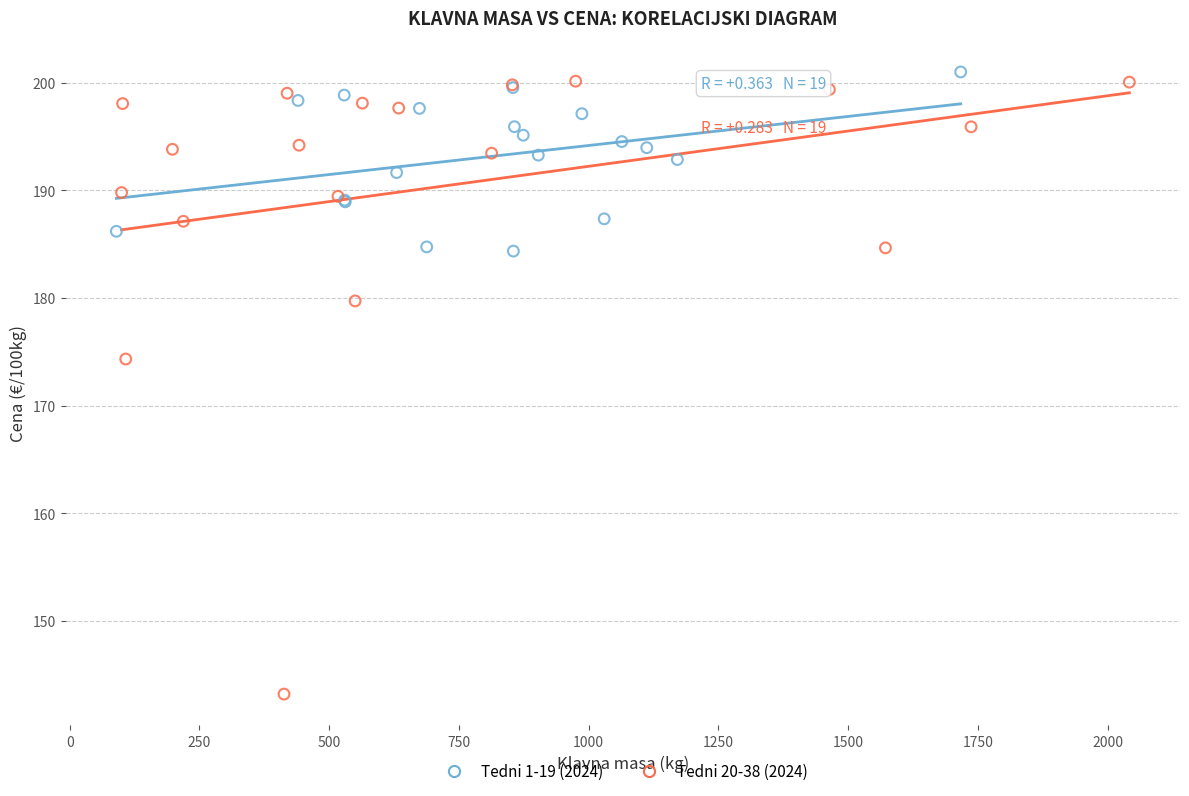

What are all the series names shown in the legend?

Tedni 1-19 (2024), Tedni 20-38 (2024)